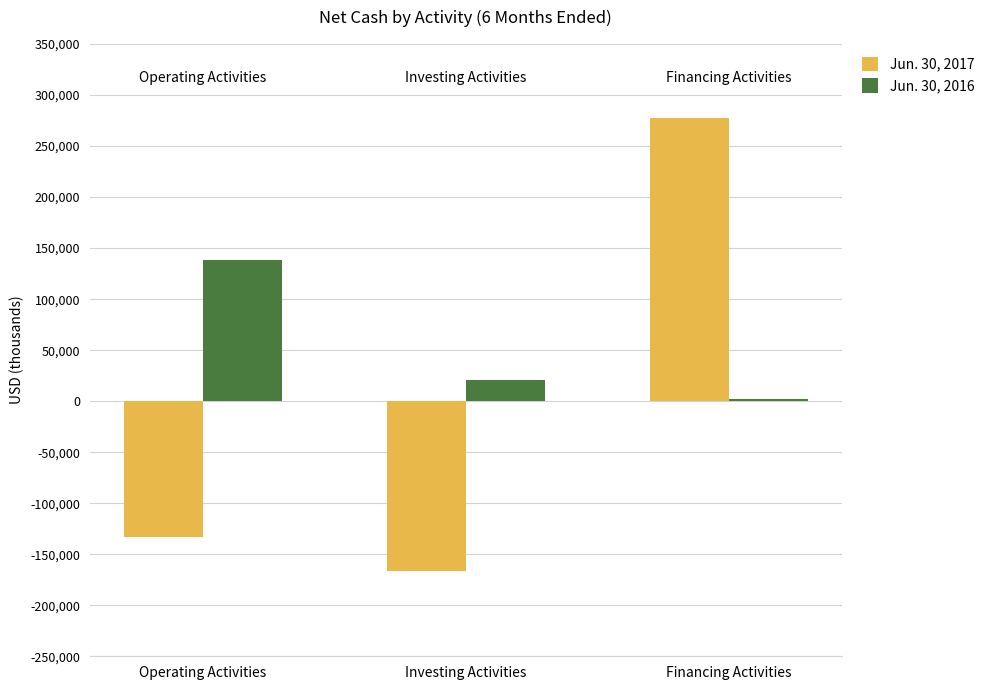

What are all the series names shown in the legend?

Jun. 30, 2017, Jun. 30, 2016